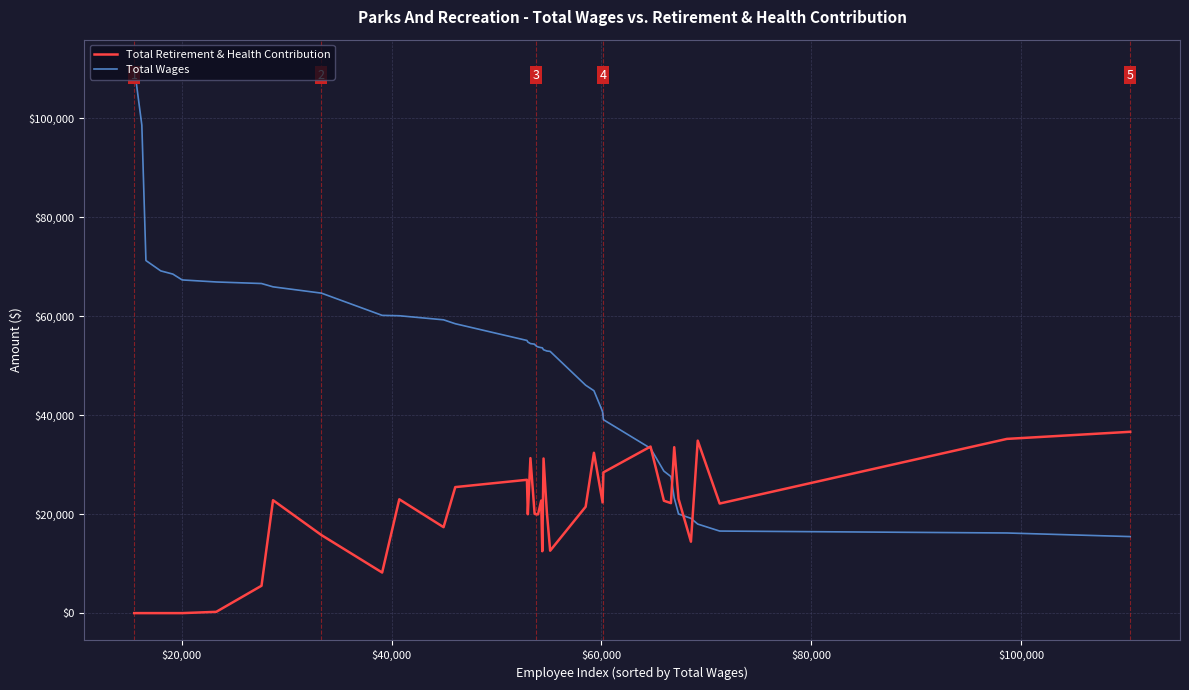

What is the sum of all Total Wages values?

2024361